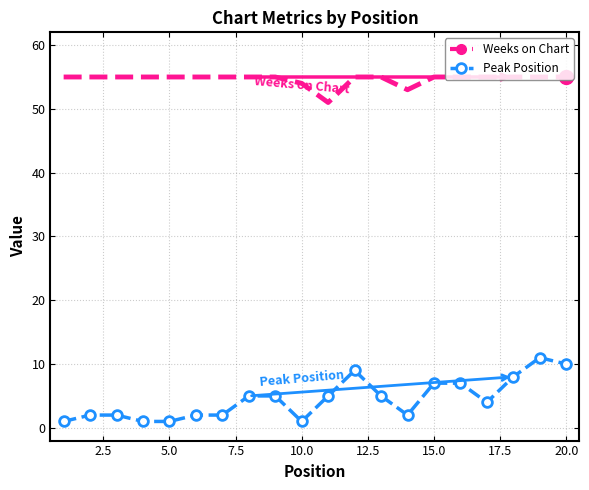

List the series in order of their overall mean, highest first.

Weeks on Chart, Peak Position